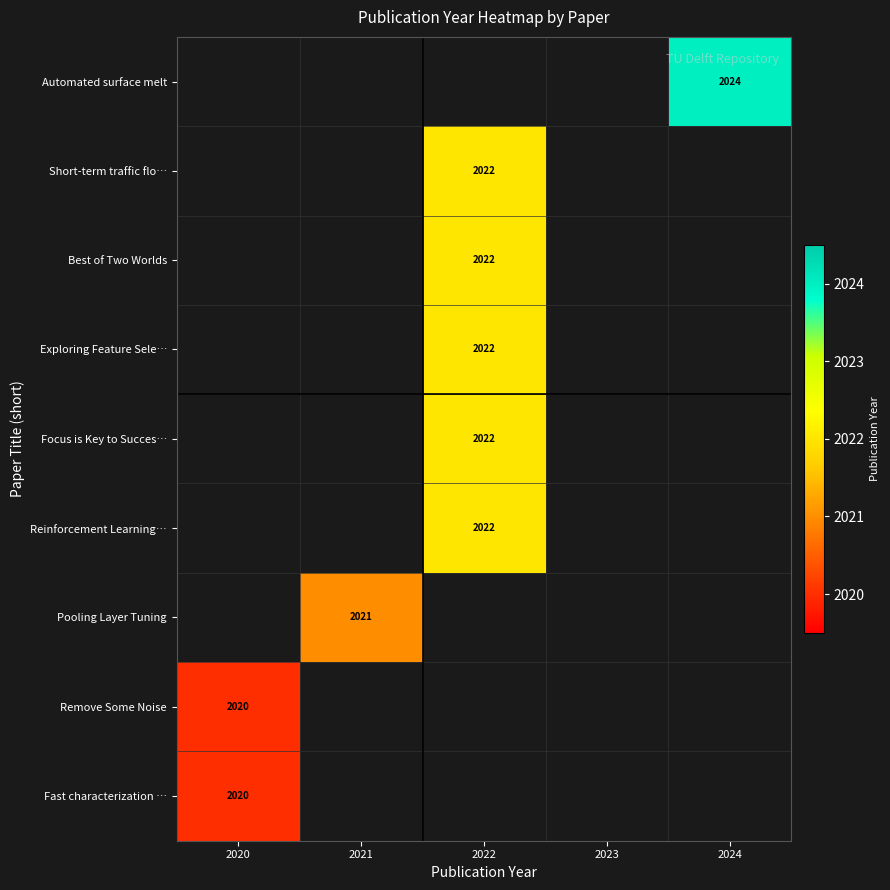

The Pooling Layer Tuning series shows 2021 at 2021. True or false?

True